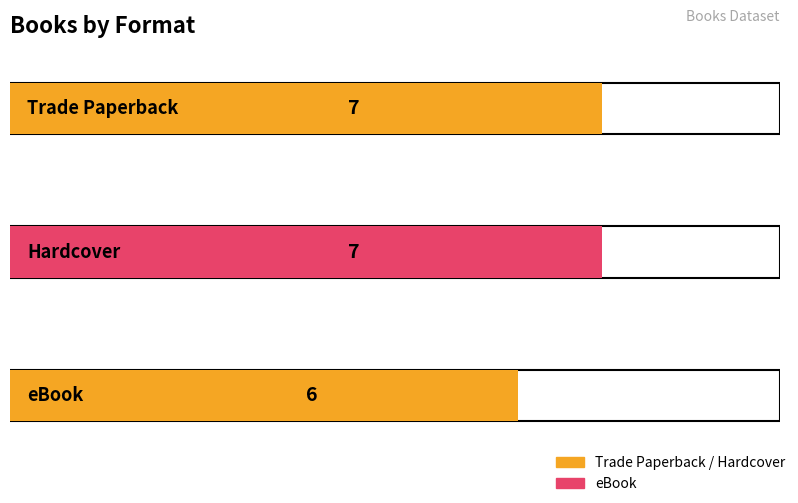

What is the maximum value shown in the chart?

7